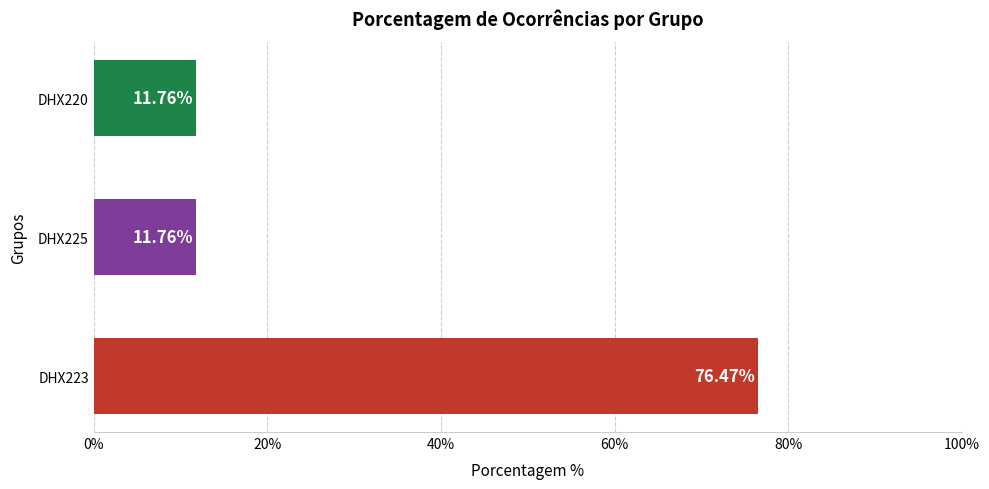

What is the sum of the values at DHX225 and DHX223?

88.2